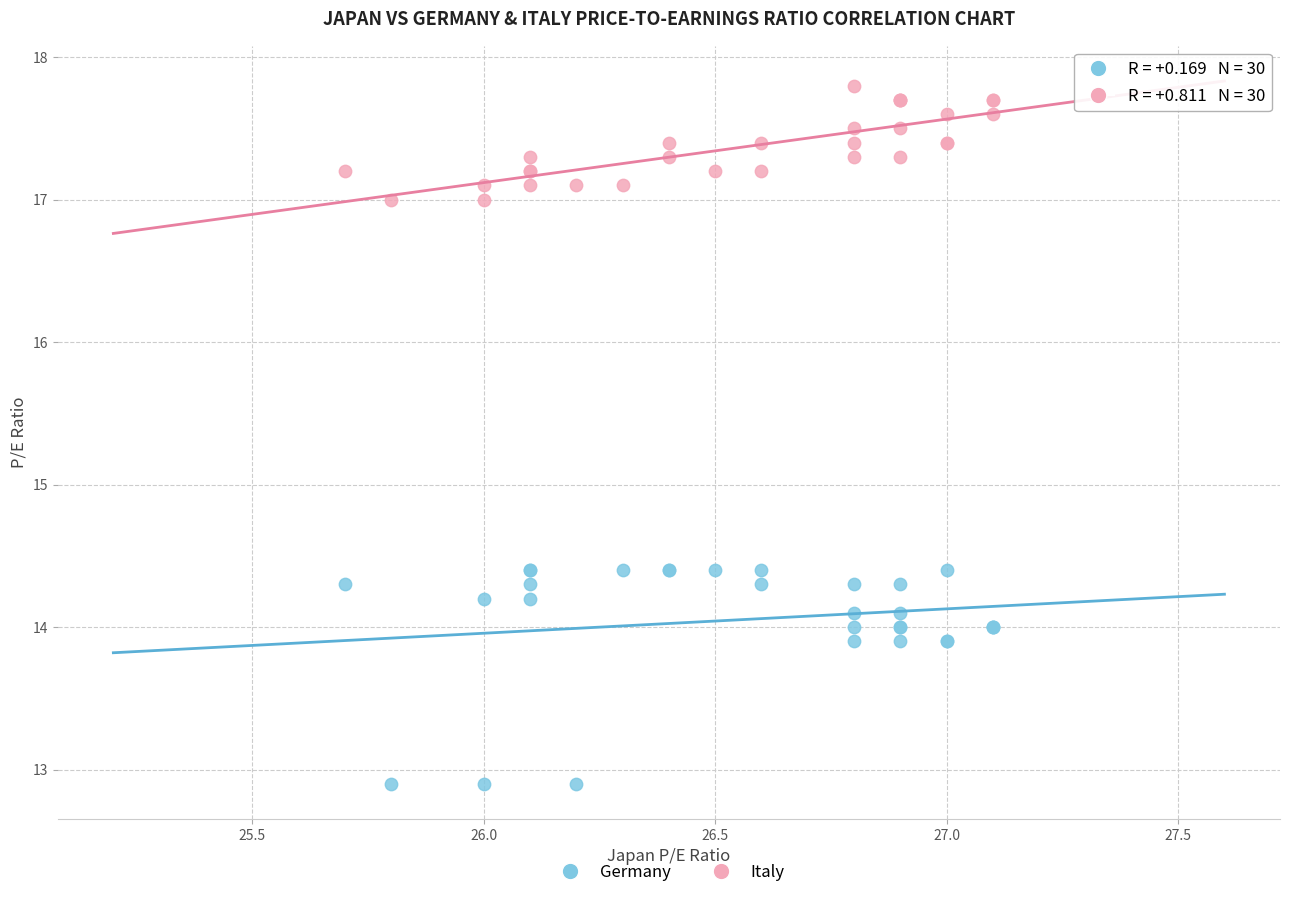

Which series reaches the minimum Y coordinate?

Germany